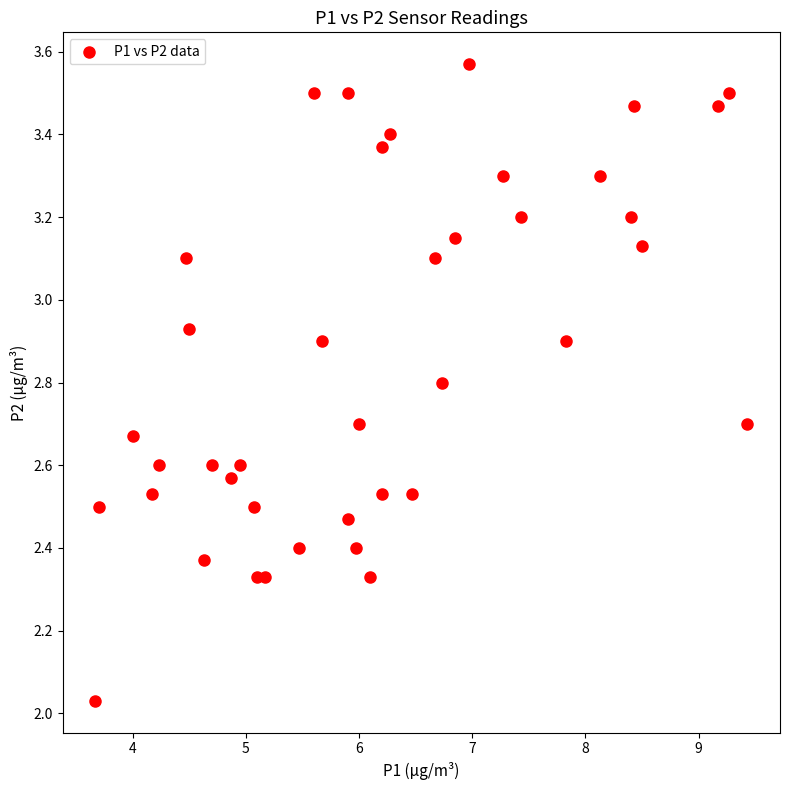

What is the range of X values (max minus min)?

5.8